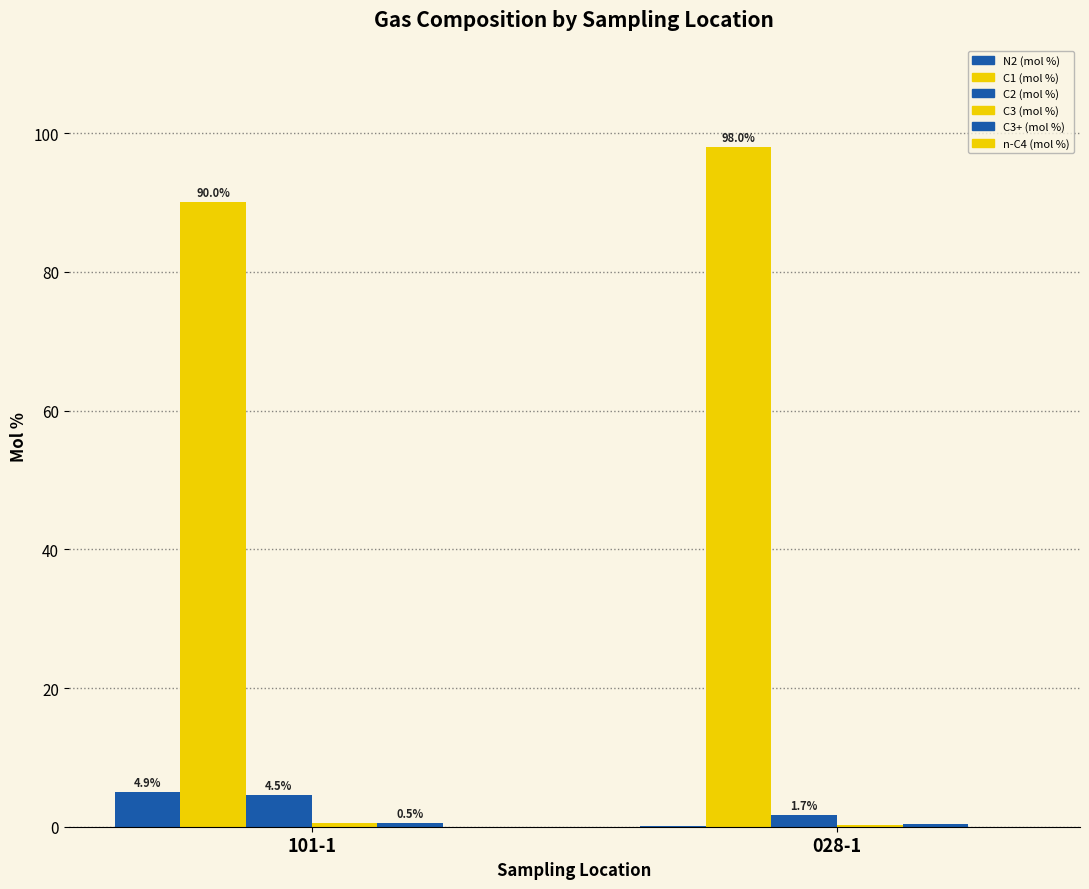

What is the label of the 2nd bar from the left?

028-1